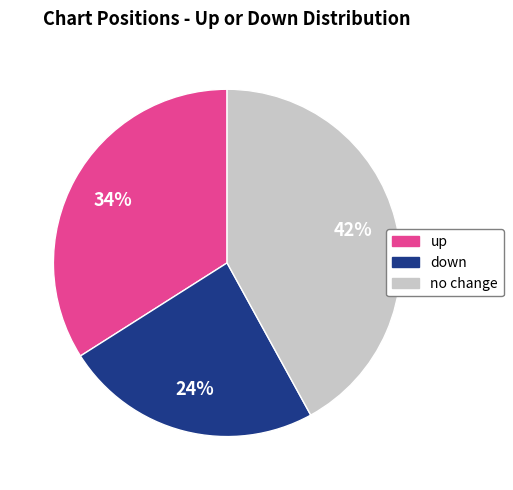

Count the number of slices in the pie.

3